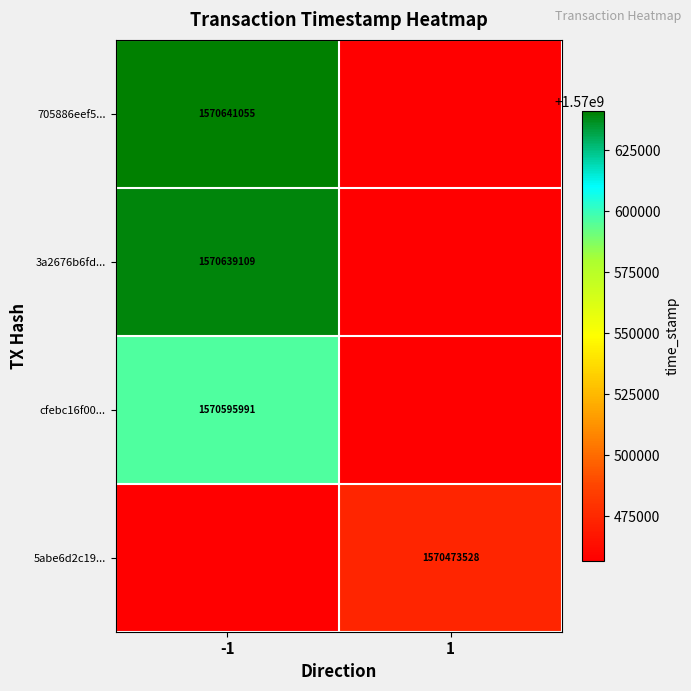

True or false: 705886eef5... has a value of 1570641055.0 at -1.

True